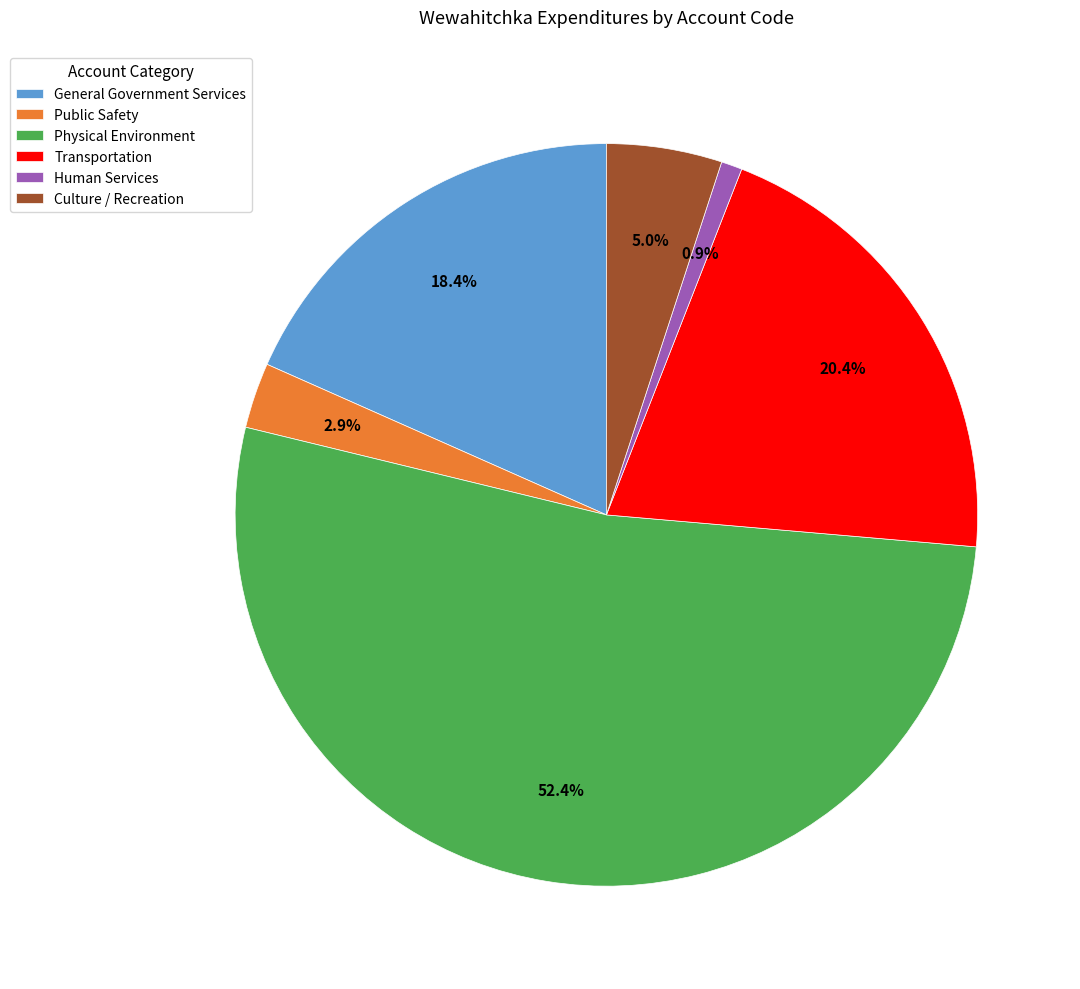

To the nearest percent, what is the difference between the Transportation and General Government Services slice percentages?

2%